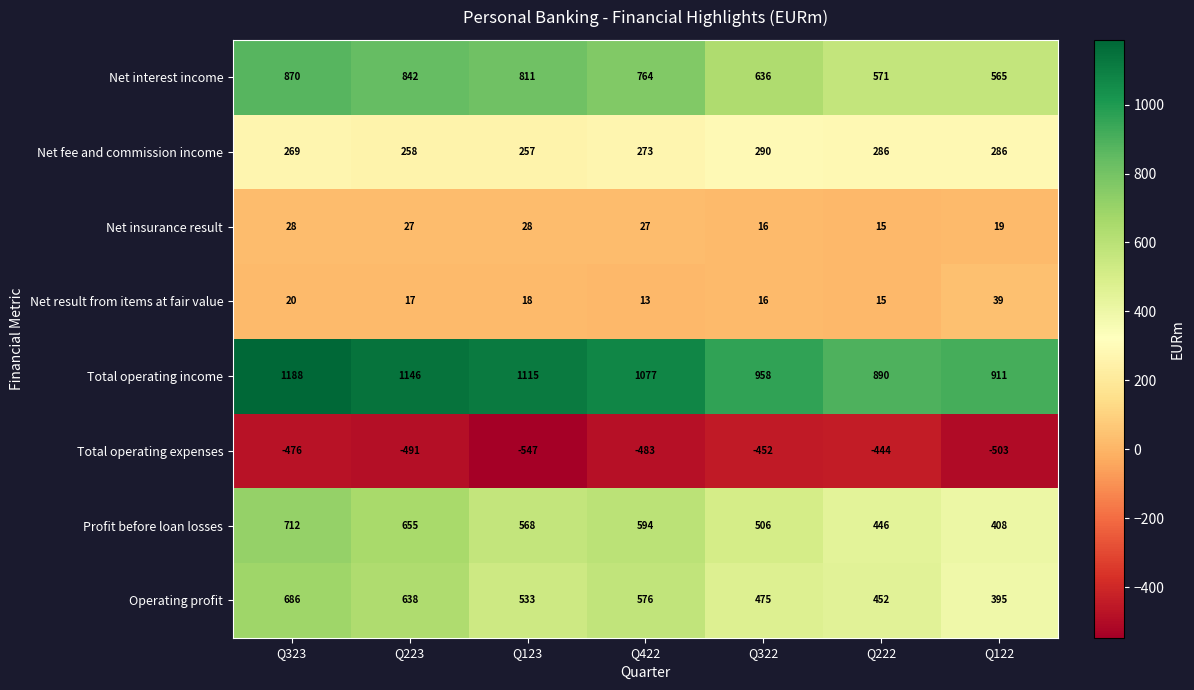

What is the greatest value displayed?

1188